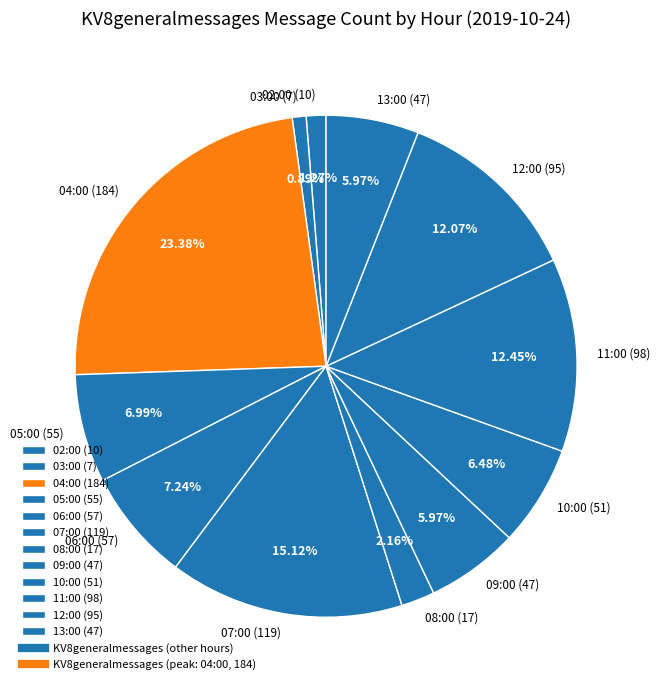

What is the ratio of the value at 07:00 to the value at 11:00?

1.2